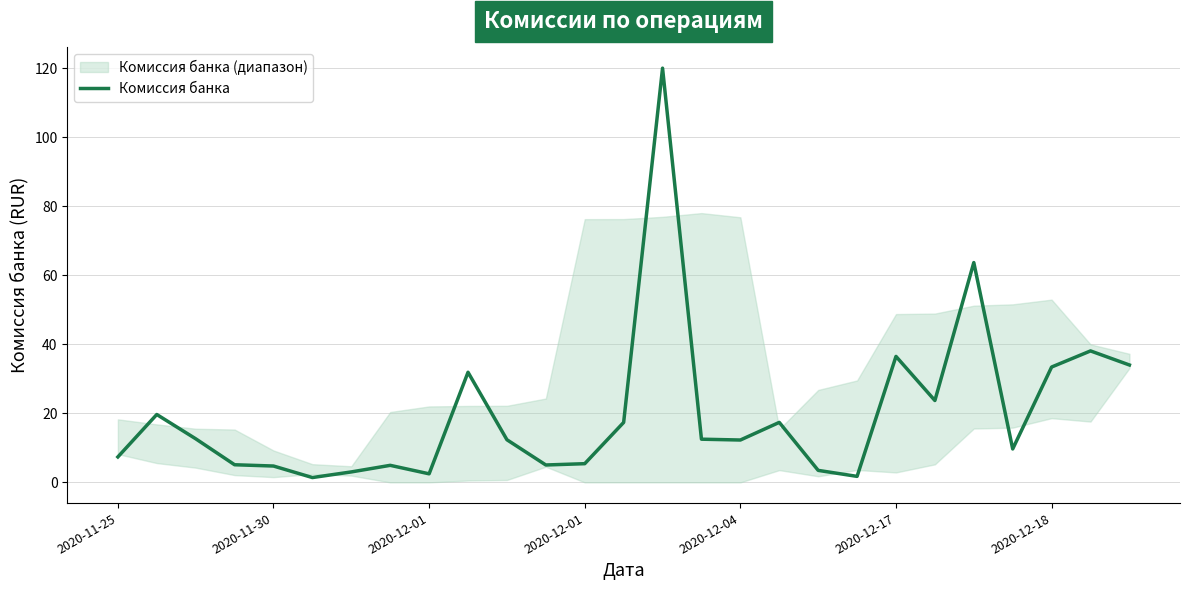

What is the difference between the maximum and minimum values?

118.7